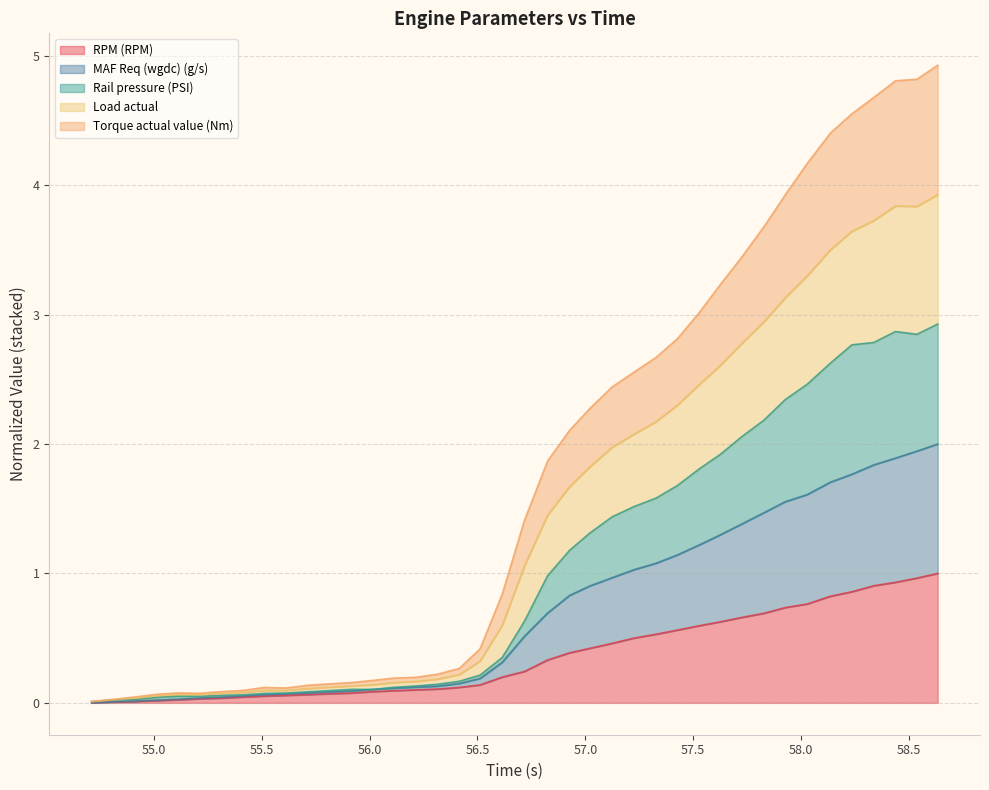

True or false: Torque actual value (Nm) and RPM (RPM) cross at least once.

False